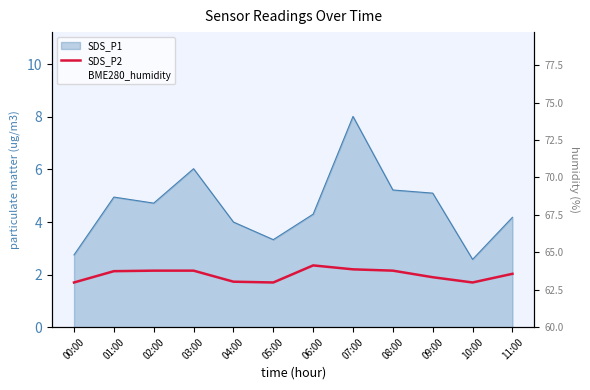

True or false: SDS_P2 and BME280_humidity cross at least once.

False